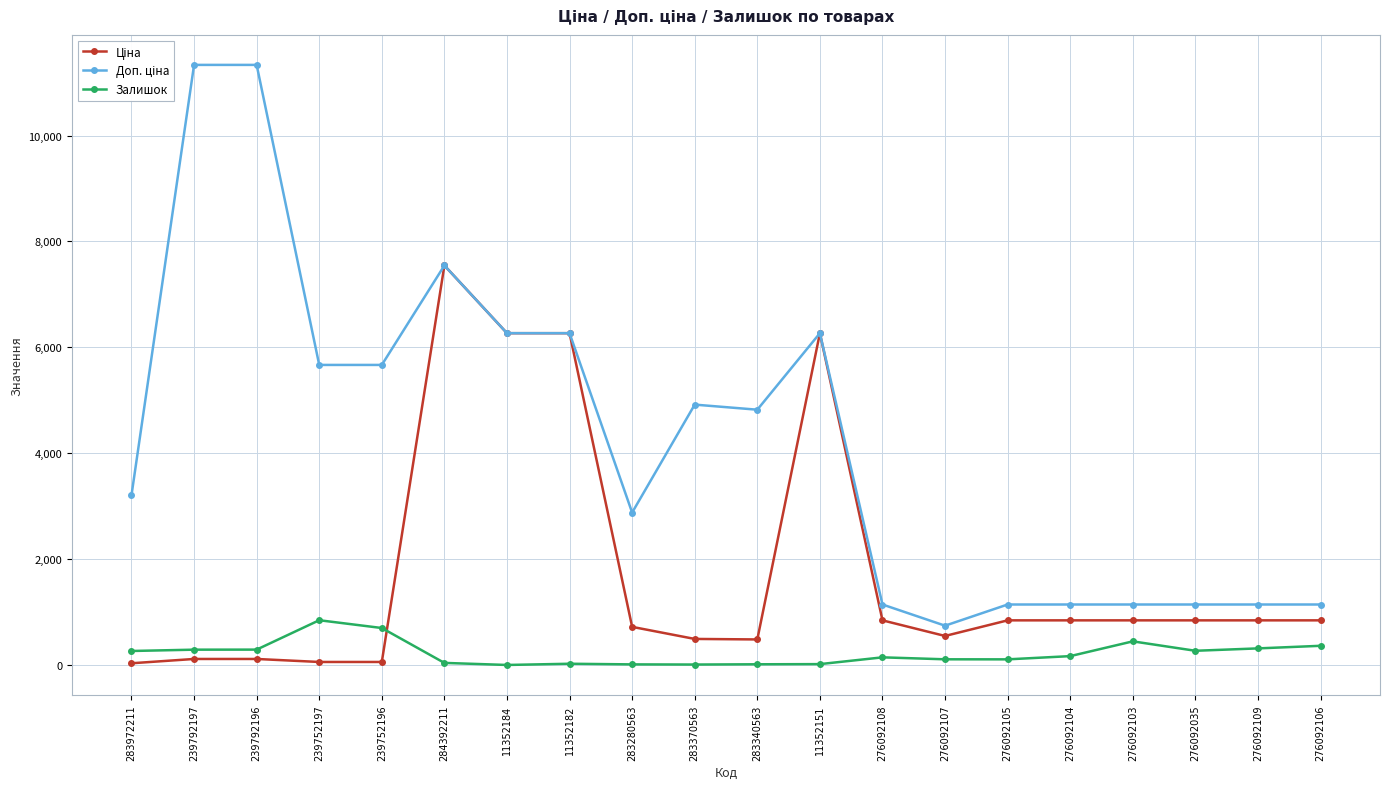

What is the maximum value shown in the chart?

11334.0